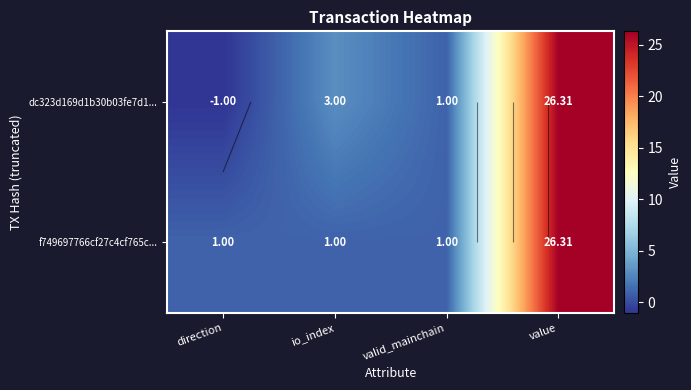

Where is f749697766cf27c4cf765c... nearest to the value 13?

direction